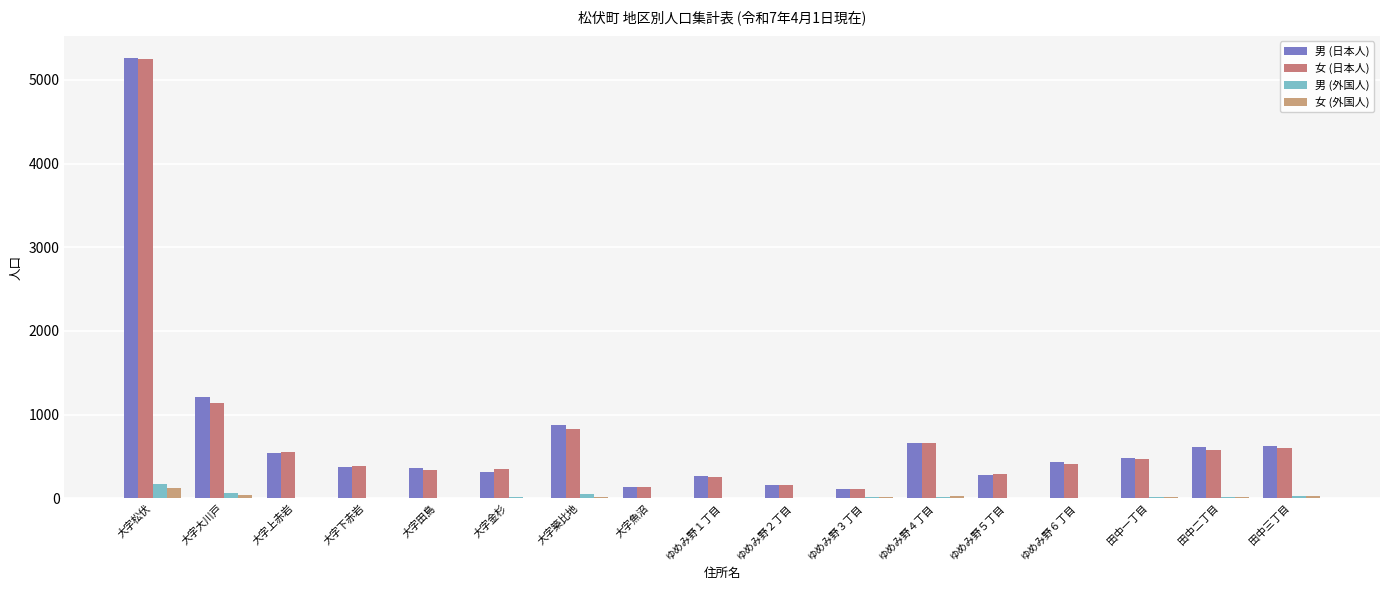

What is the total value across all series at ゆめみ野６丁目?

842